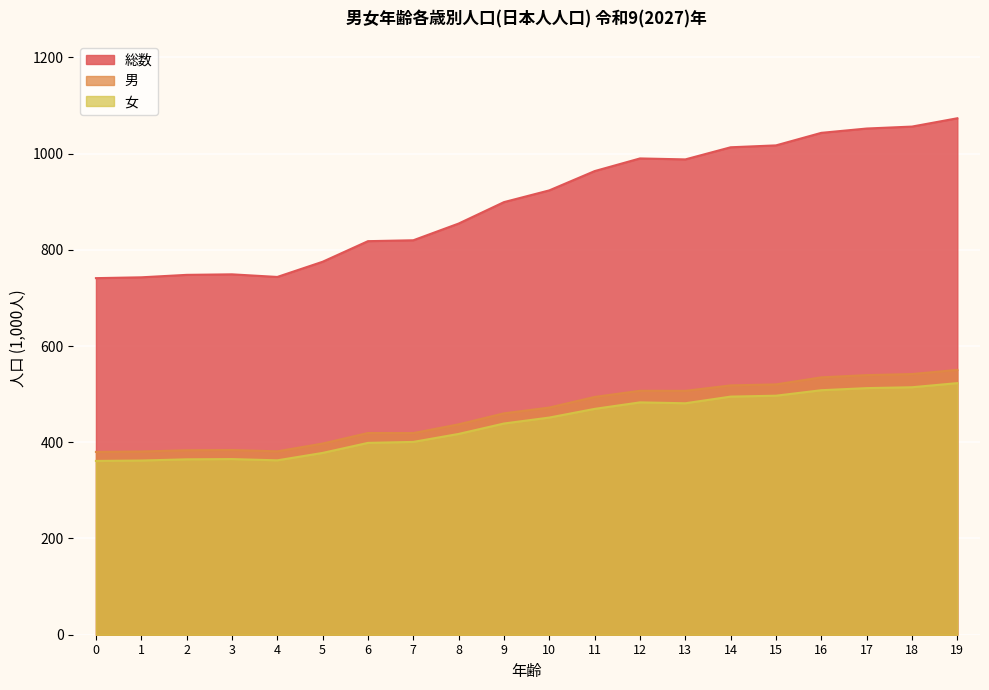

Between 9 and 18, which series saw the biggest shift?

総数